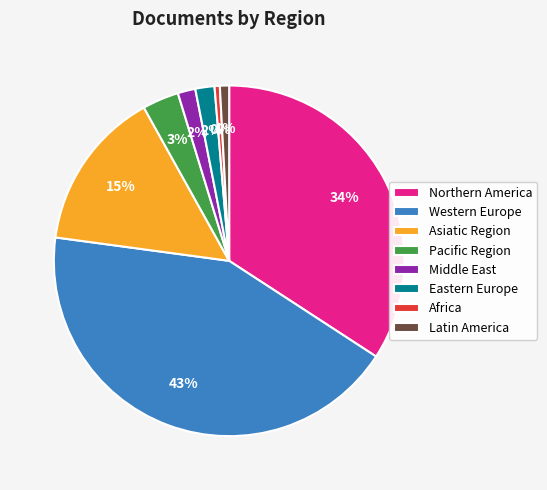

Is it true that Pacific Region is 3% of the pie?

True